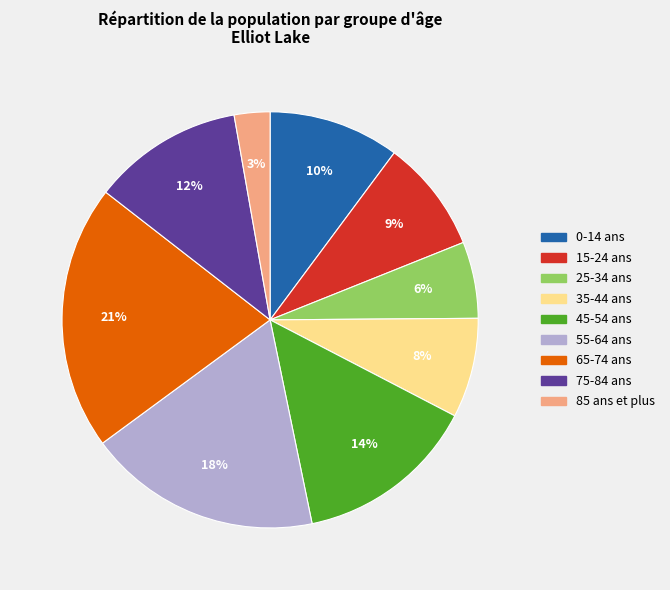

To the nearest percent, what is the average slice percentage?

11%